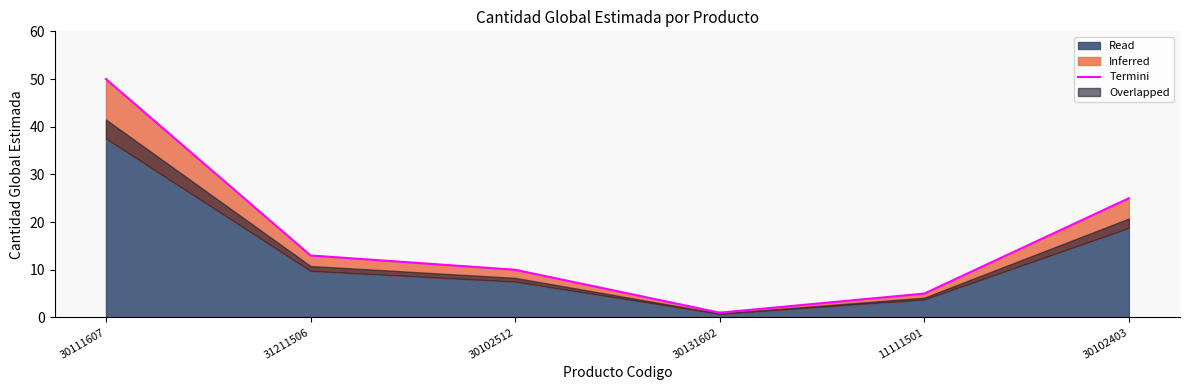

The chart shows a value of 13 at 31211506. True or false?

True